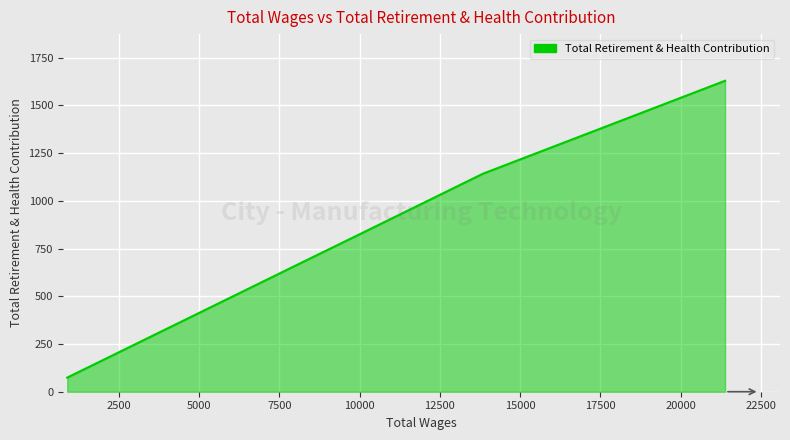

True or false: the data has more than 1 interior local peaks.

False